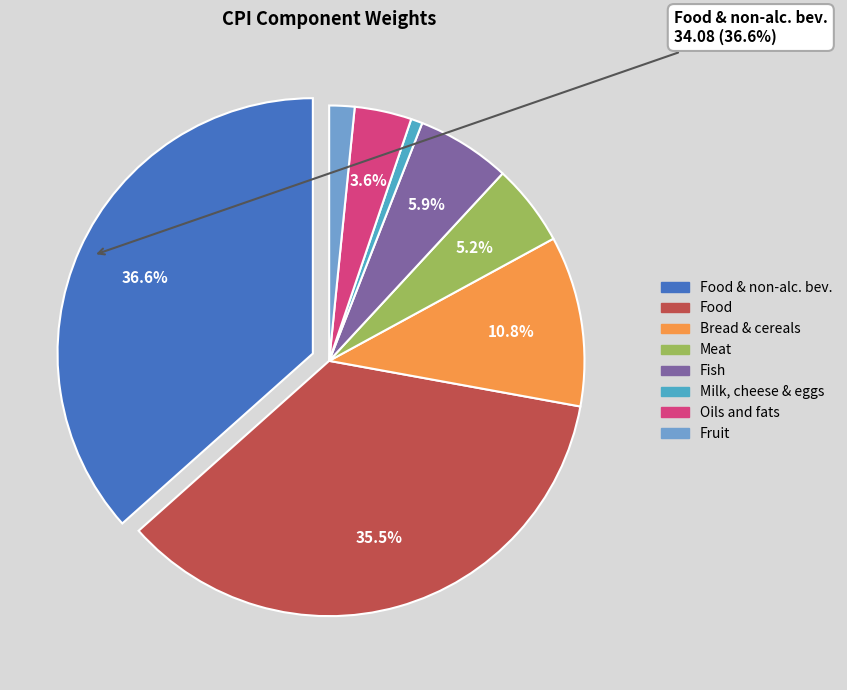

Count the number of slices in the pie.

8